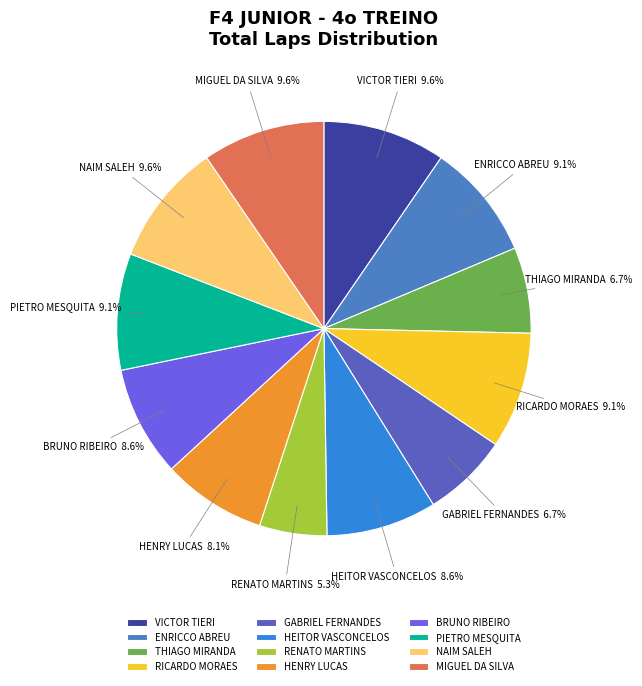

Which slice is the smallest?

RENATO MARTINS